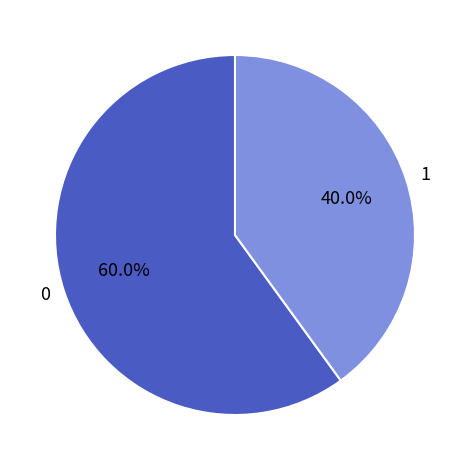

What percentage is NOT represented by 1?

60.0%